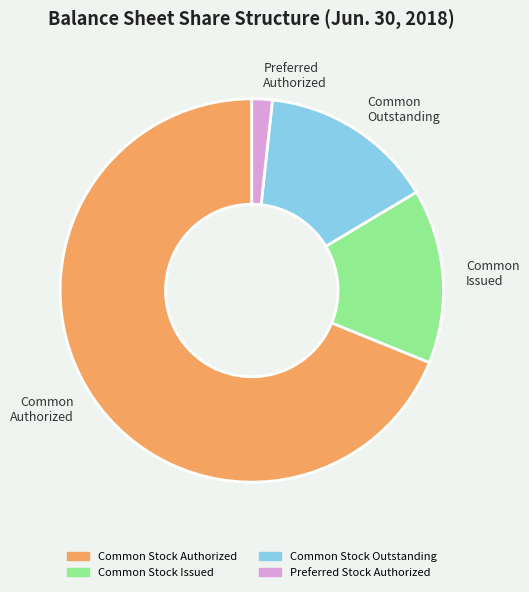

Is there any slice that represents more than half of the pie?

Yes